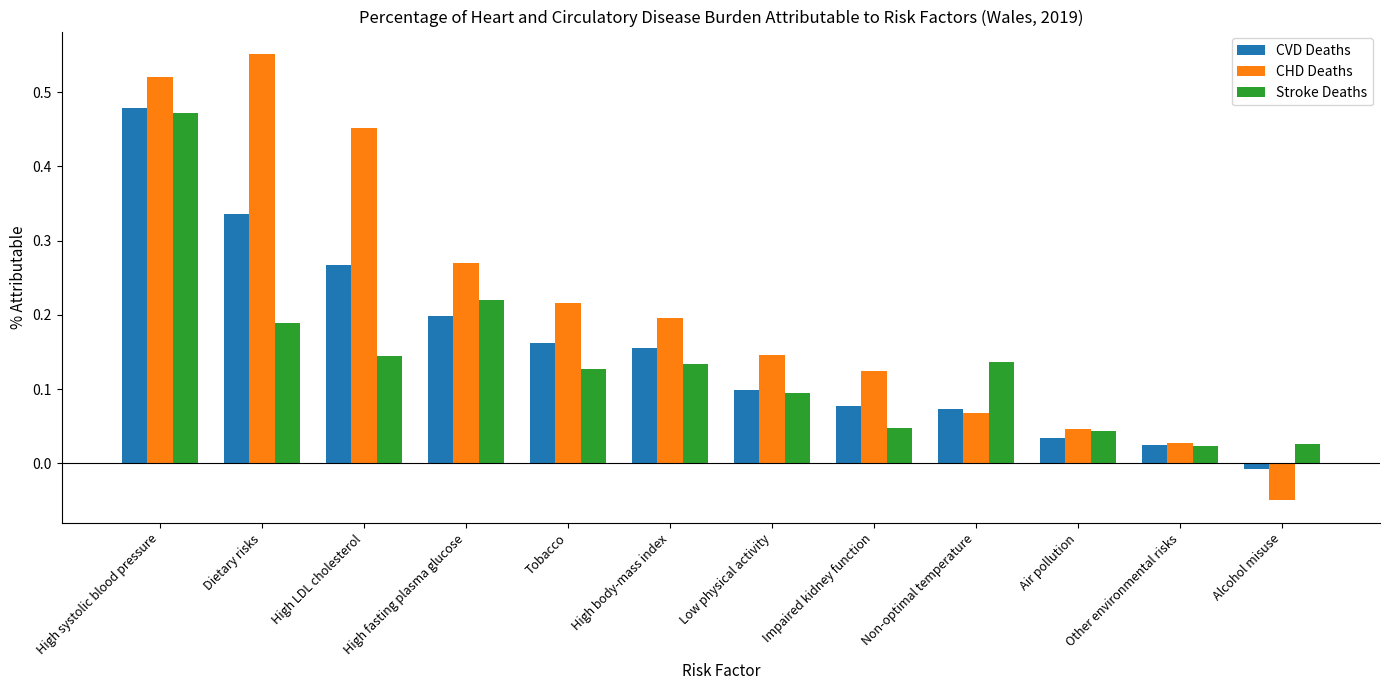

At which label does CHD Deaths reach its peak?

Dietary risks